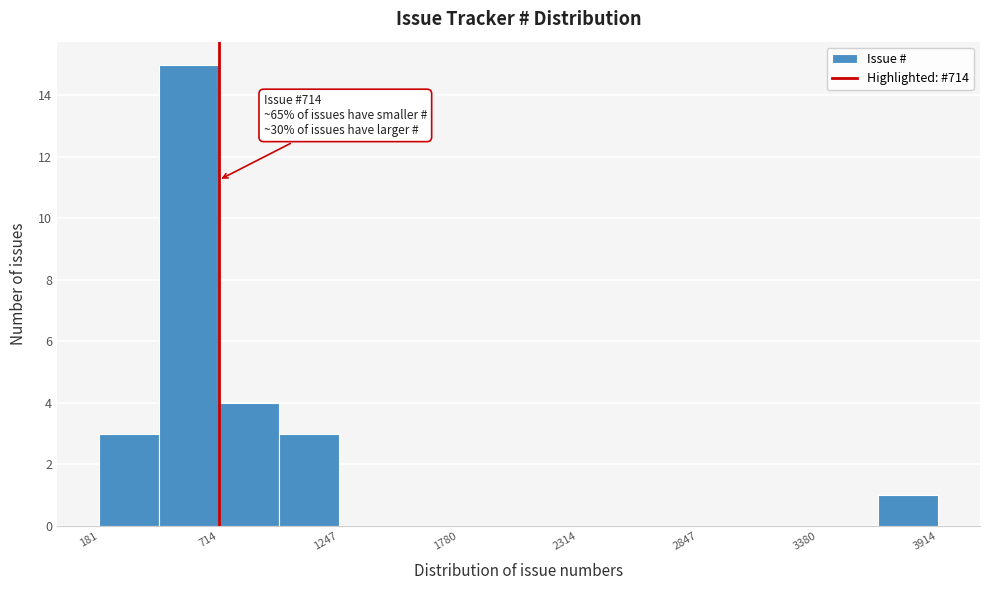

Read against the x-axis, roughly where is the centre of the tallest bar?

600